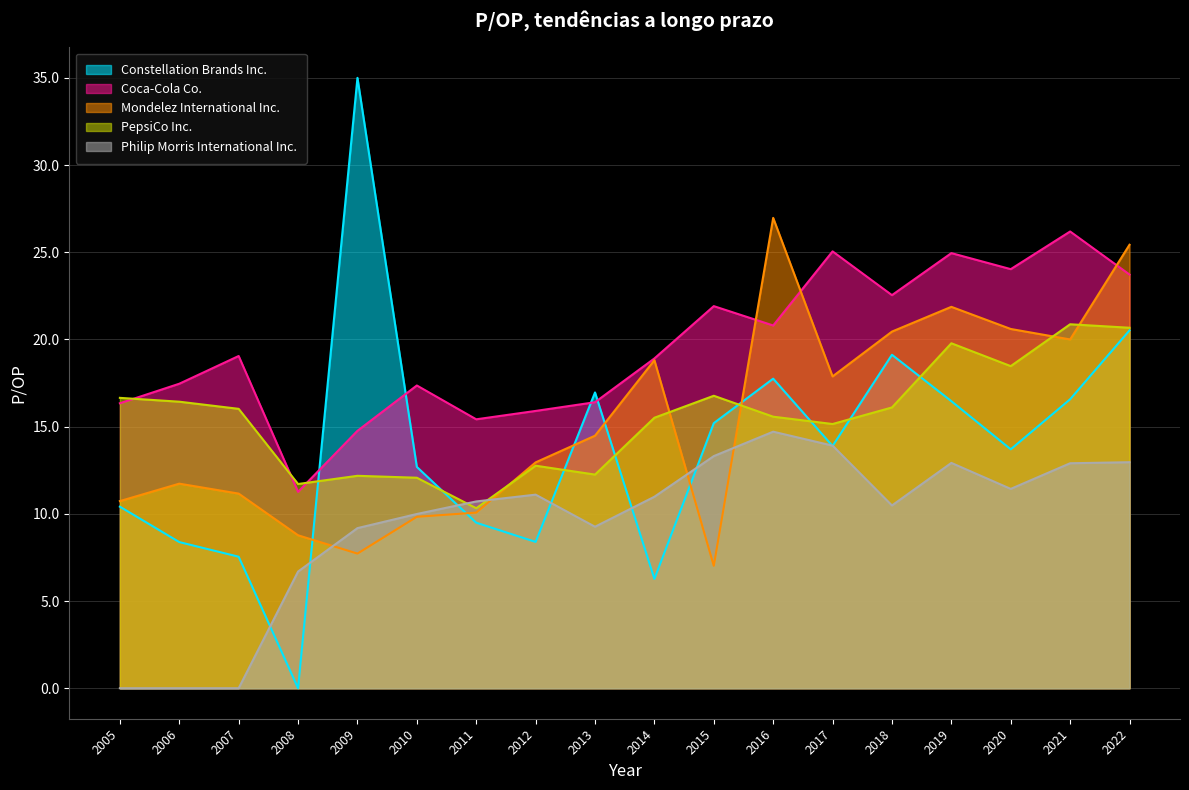

Which series has the largest total across all categories?

Coca-Cola Co.